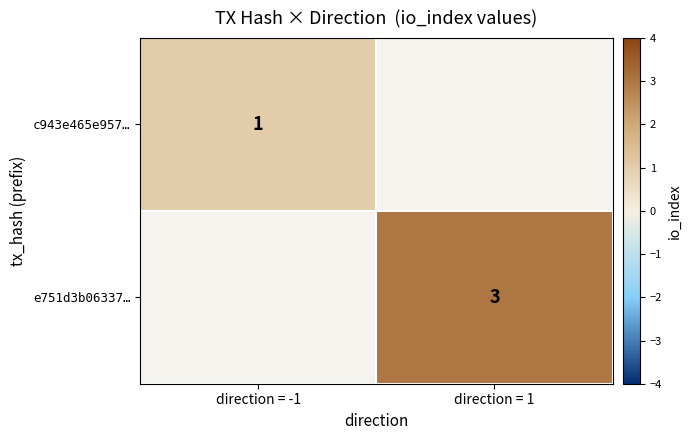

The c943e465e957… series shows 1 at direction = -1. True or false?

True